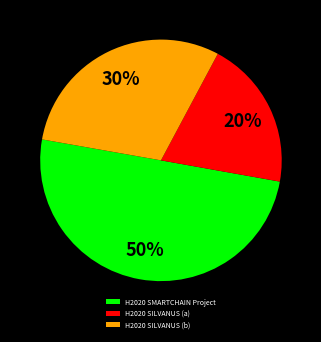

To the nearest percent, what is the average slice percentage?

33%